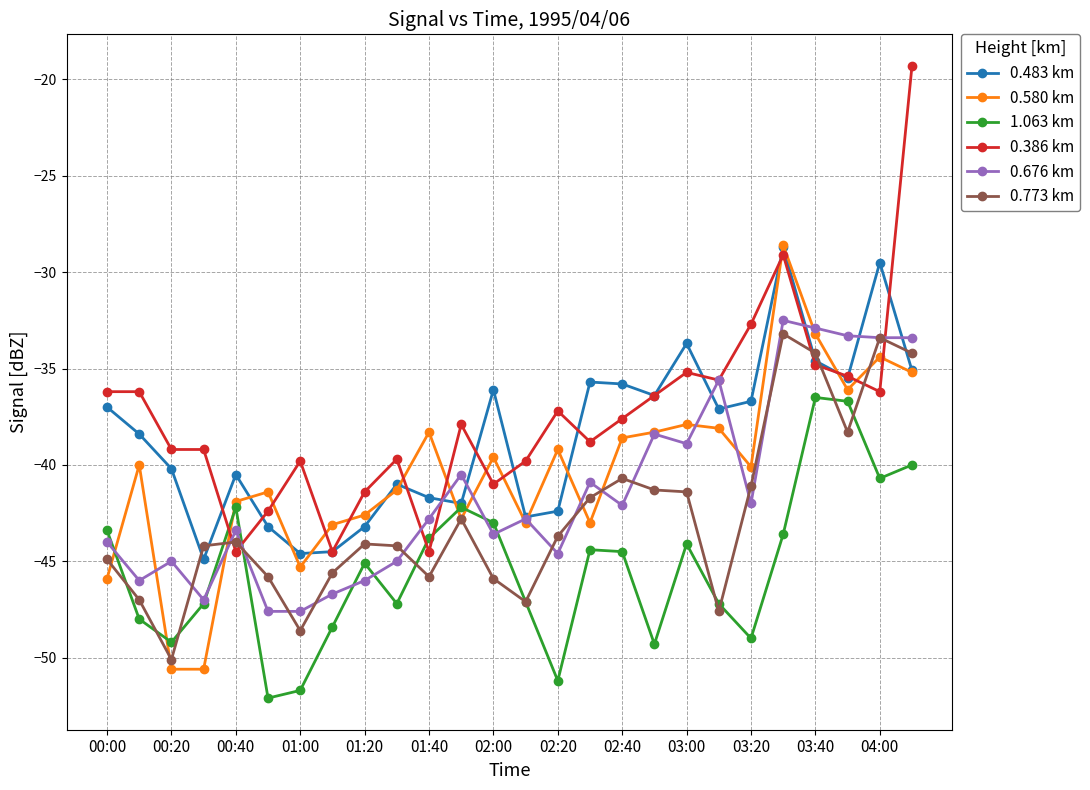

How many interior local peaks does the 0.483 km series have?

7